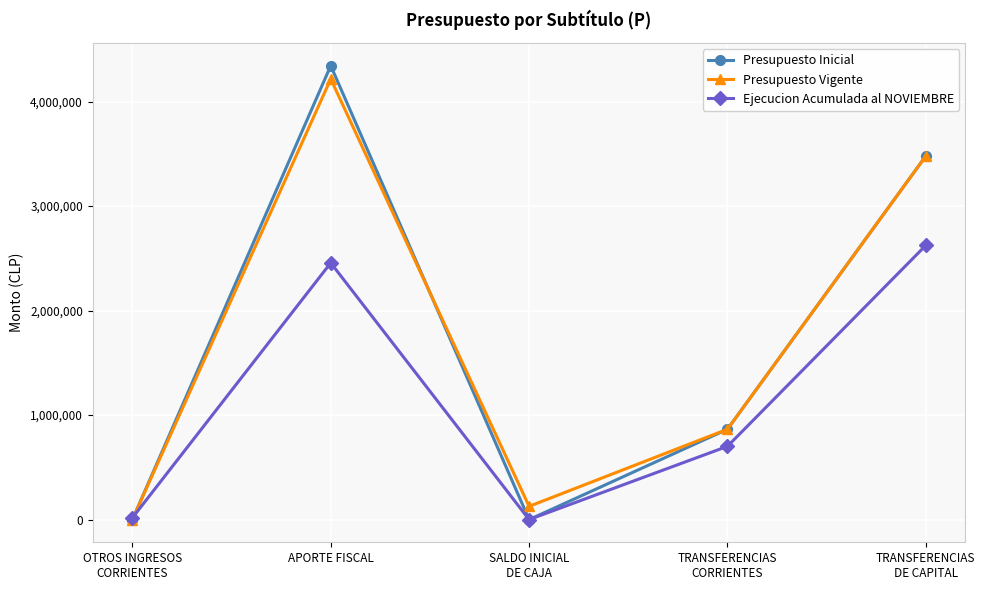

What is the difference between the maximum and minimum values in the Presupuesto Inicial series?

4342486